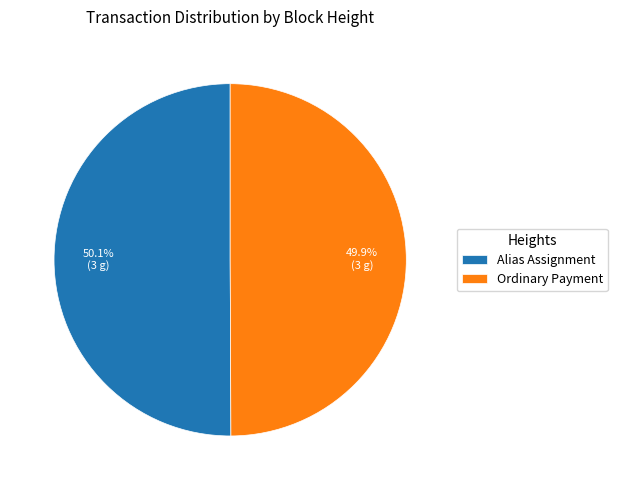

Combined, what portion of the pie is Alias Assignment and Ordinary Payment?

100.0%